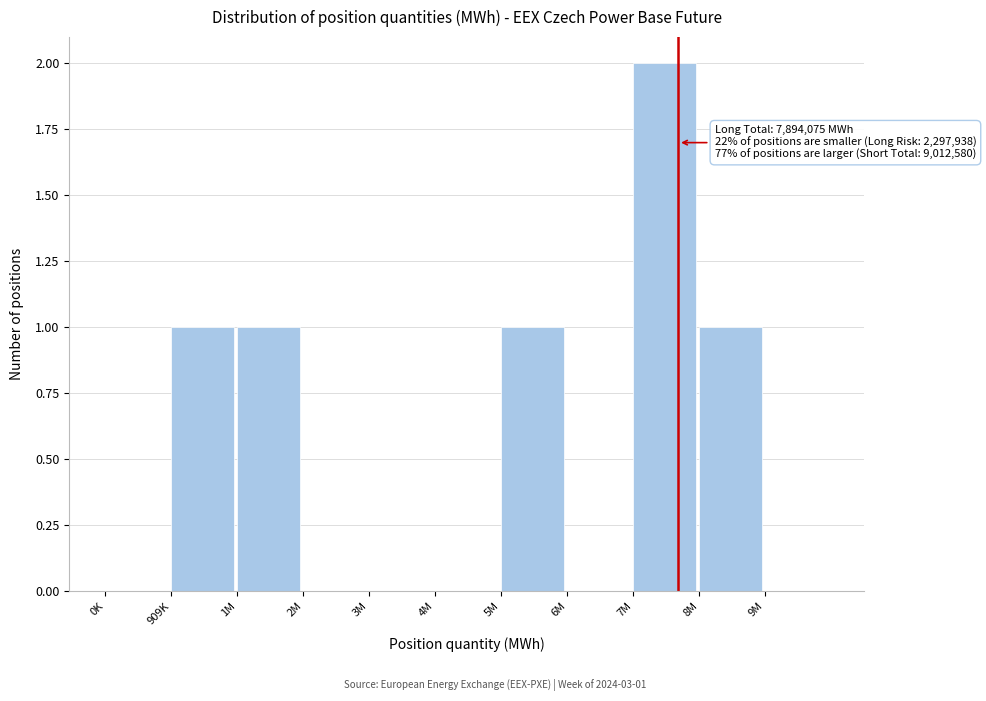

Reading right to left, what are all the values shown in this chart?

9M=0	8M=1	7M=2	6M=0	5M=1	4M=0	3M=0	2M=0	1M=1	909K=1	0K=0